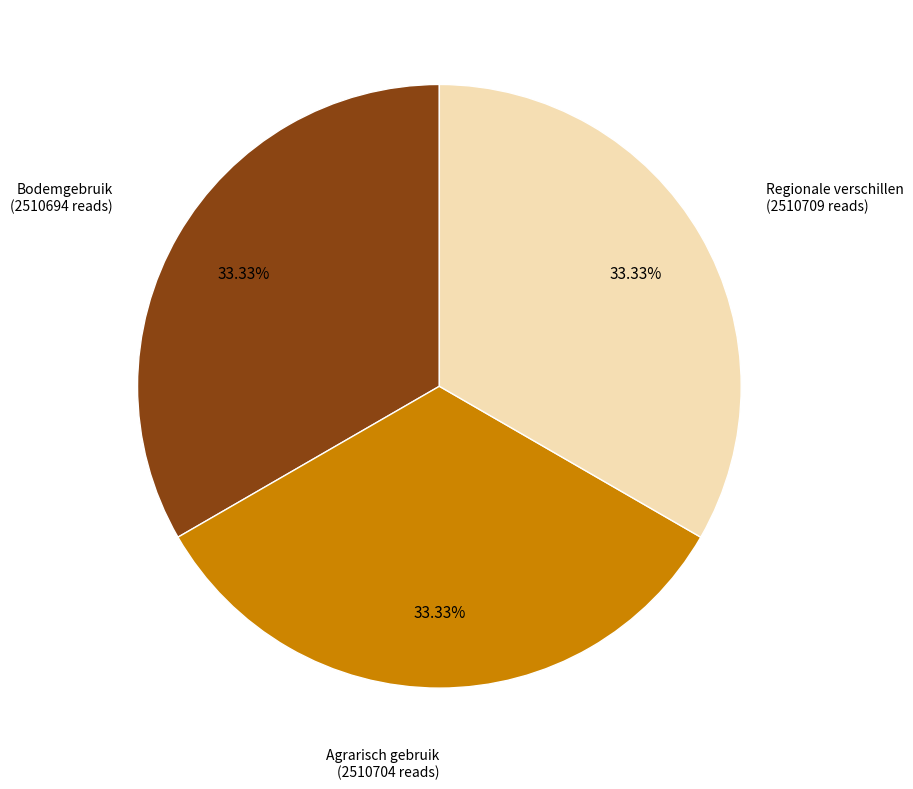

Does any single category account for the majority?

No